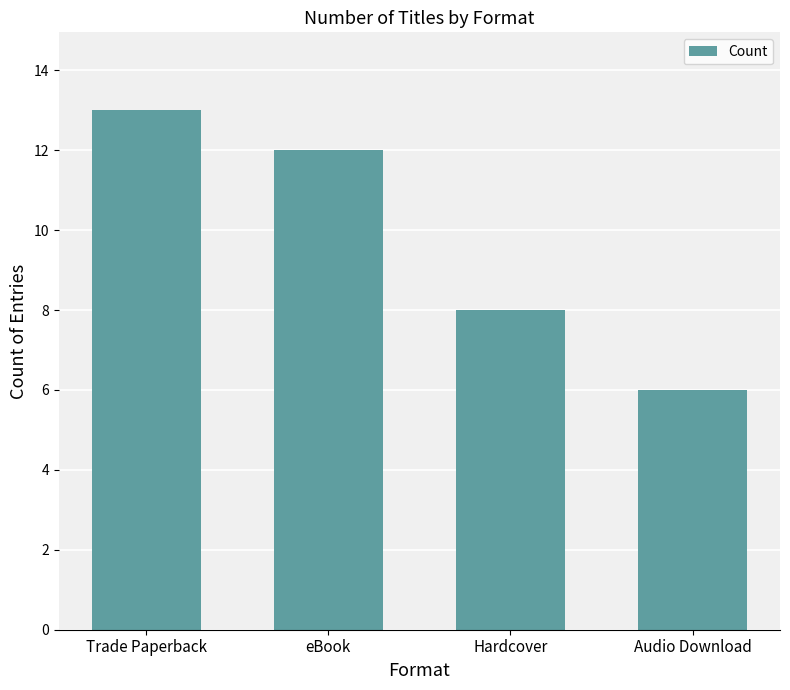

How many series are shown in this chart?

1